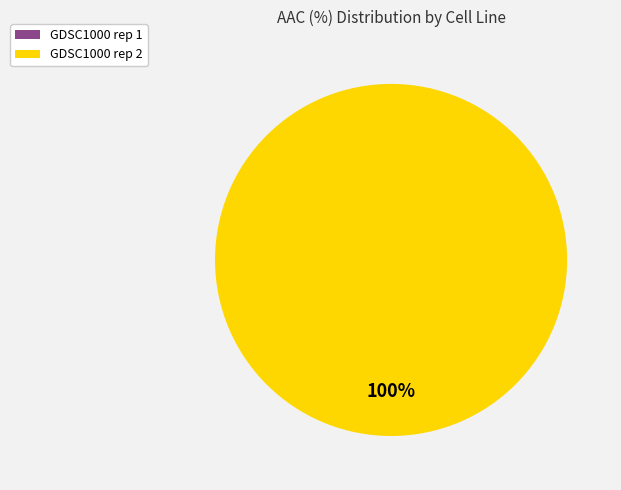

Is there any slice that represents more than half of the pie?

Yes